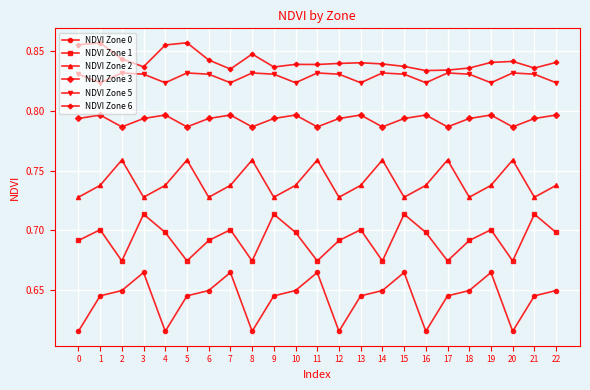

What is the spread (max minus min) of values at 9?

0.2